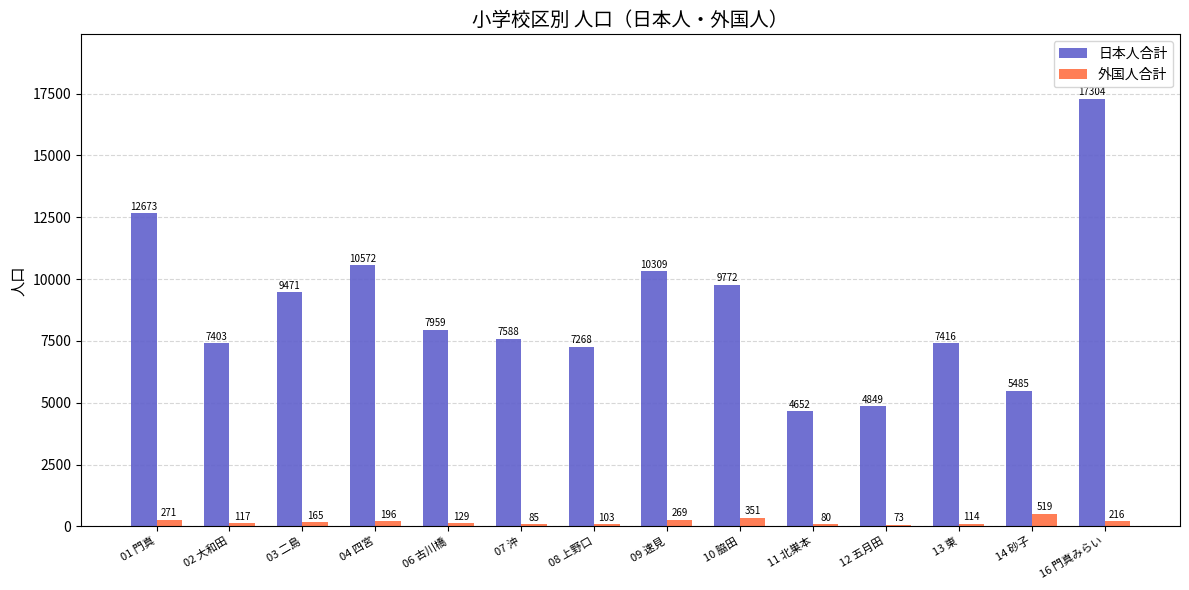

Reading left to right, what are all the values shown in this chart?

日本人合計: 12673	7403	9471	10572	7959	7588	7268	10309	9772	4652	4849	7416	5485	17304
外国人合計: 271	117	165	196	129	85	103	269	351	80	73	114	519	216